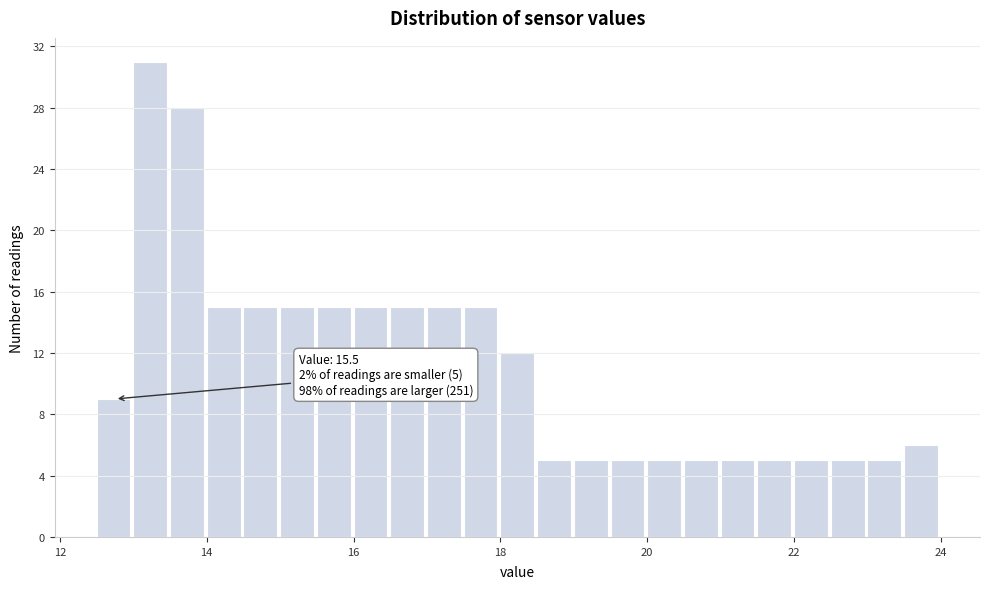

Read against the x-axis, roughly where is the centre of the tallest bar?

13.2